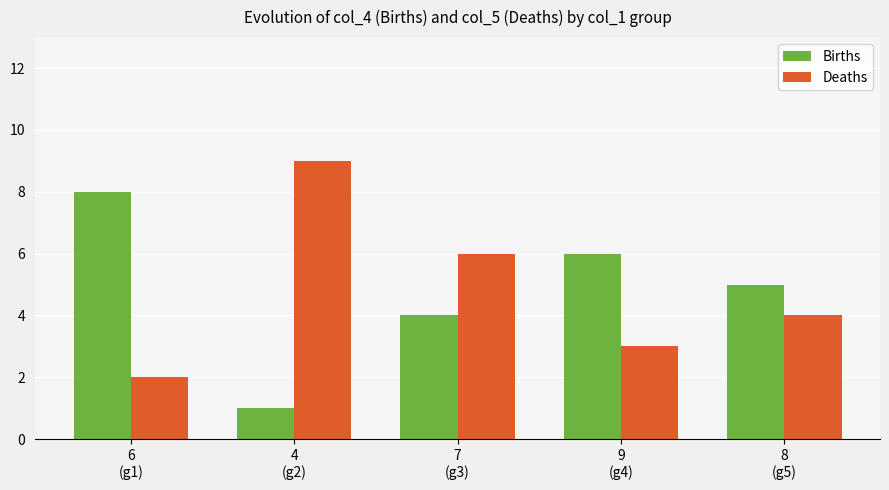

What is the minimum value for Births?

1